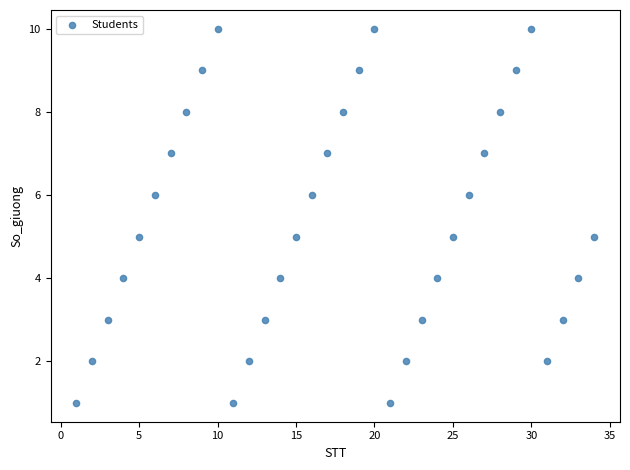

What is the range of X values (max minus min)?

33